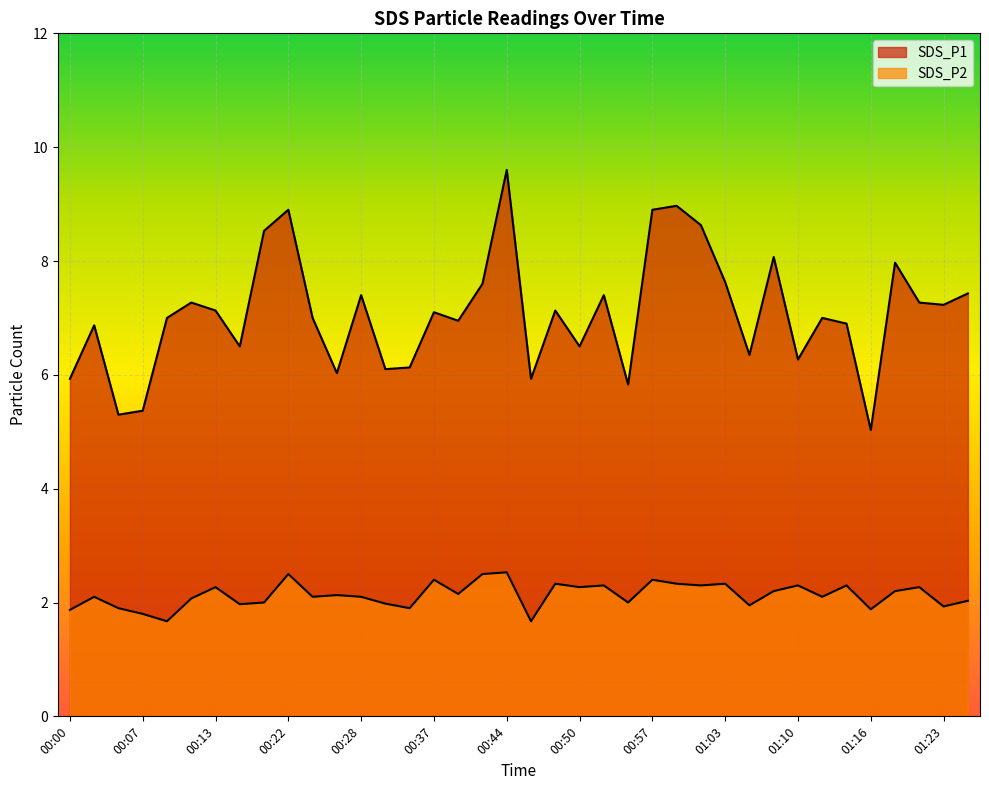

How many values in the SDS_P1 series are below 7?

16